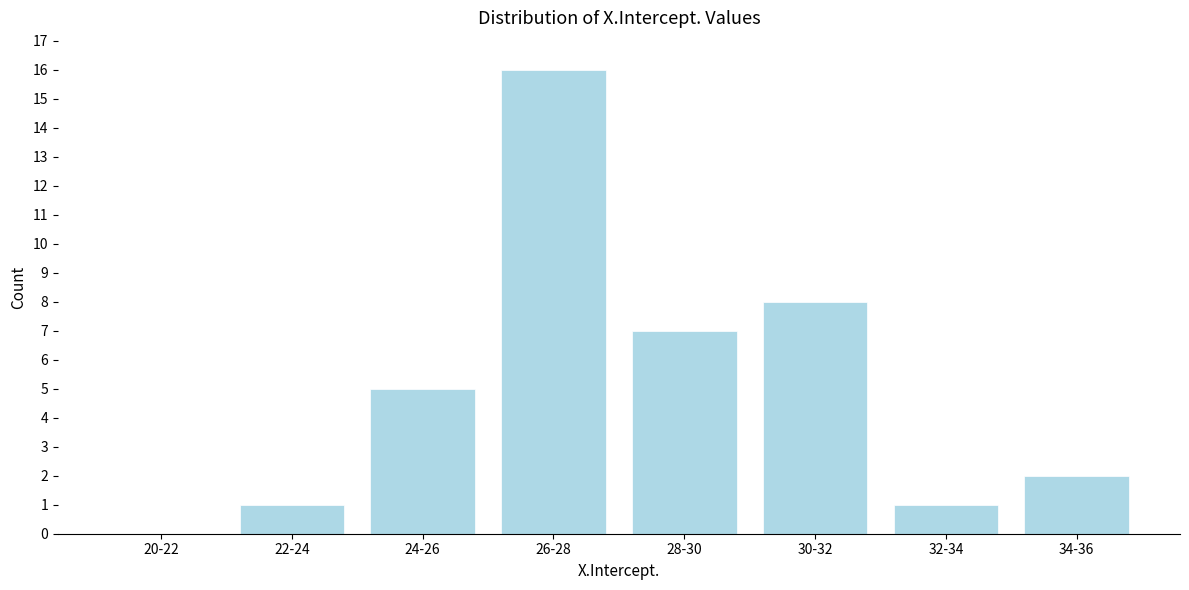

Reading left to right, extract all data points from this chart.

20-22=0	22-24=1	24-26=5	26-28=16	28-30=7	30-32=8	32-34=1	34-36=2